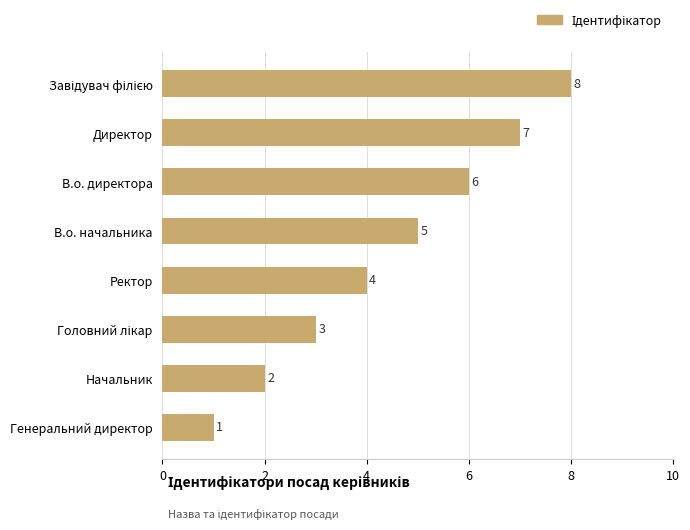

What is the difference between the maximum and minimum values?

7